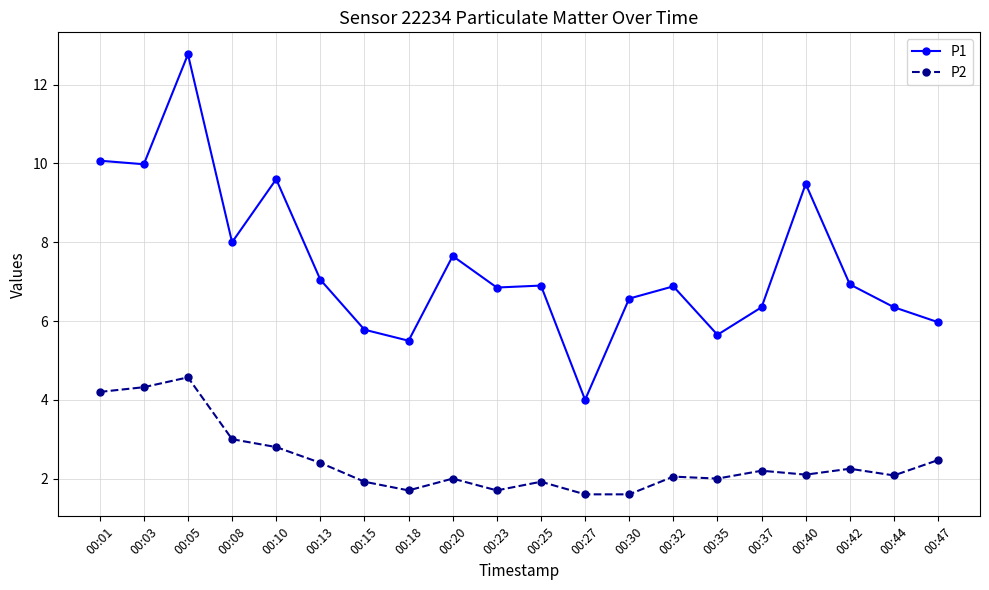

True or false: P1 and P2 intersect in this chart.

False